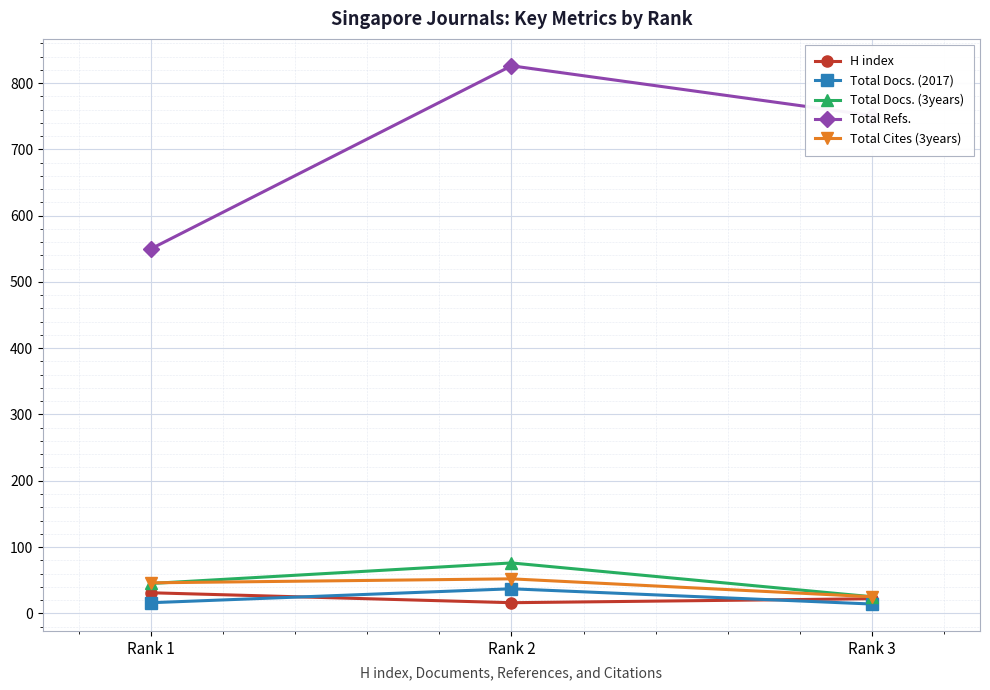

What are all the series names shown in the legend?

H index, Total Docs. (2017), Total Docs. (3years), Total Refs., Total Cites (3years)